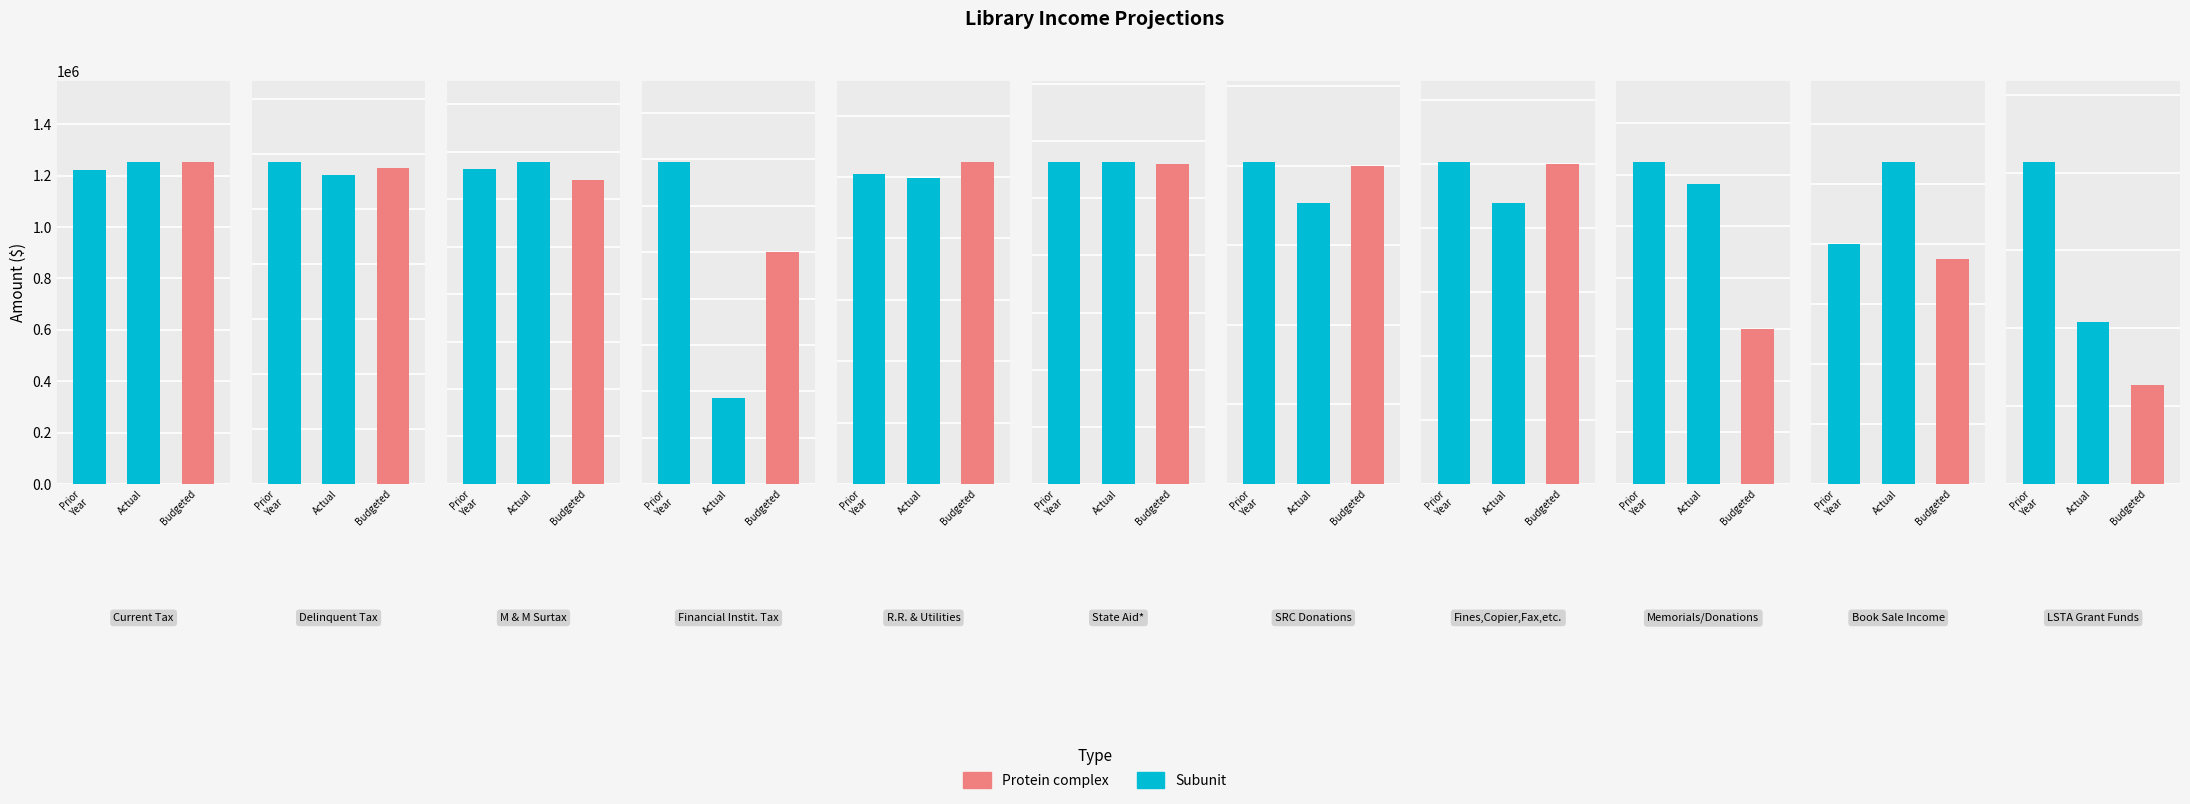

Reading right to left, what are all the values shown in this chart?

Prior Year 2017-2018: LSTA Grant Funds=41404.5	Book Sale Income=8007.2	Memorials/Donations=31291.8	Fines,Copier,Fax,etc.=50302.3	SRC Donations=8100.7	State Aid*=28204.7	R.R. & Utilities=100889.0	Financial Instit. Tax=1390.2	M & M Surtax=33127.2	Delinquent Tax=117310.2	Current Tax=1224345.6
Actual Income 2019-06-30: LSTA Grant Funds=20749.7	Book Sale Income=10753.1	Memorials/Donations=29080.9	Fines,Copier,Fax,etc.=43782.1	SRC Donations=7069.6	State Aid*=28207.8	R.R. & Utilities=99808.7	Financial Instit. Tax=369.3	M & M Surtax=33936.8	Delinquent Tax=112300.7	Current Tax=1254841.1
Budgeted Current Year 2018-2019: LSTA Grant Funds=12667.0	Book Sale Income=7500.0	Memorials/Donations=15000.0	Fines,Copier,Fax,etc.=50000.0	SRC Donations=8000.0	State Aid*=28000.0	R.R. & Utilities=105000.0	Financial Instit. Tax=1000.0	M & M Surtax=32000.0	Delinquent Tax=115000.0	Current Tax=1251802.0